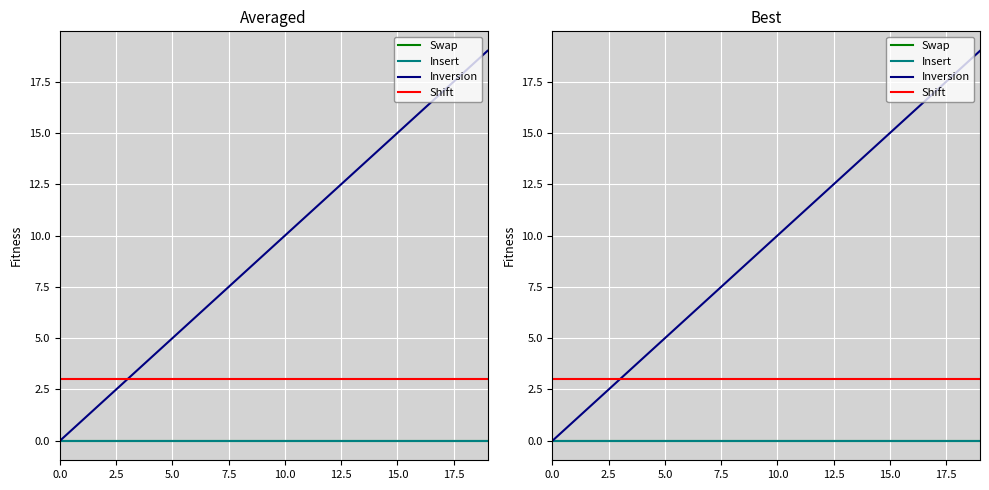

Reading left to right, what are all the values shown in this chart?

Swap: 0	0	0	0	0	0	0	0	0	0	0	0	0	0	0	0	0	0	0	0
Insert: 0	0	0	0	0	0	0	0	0	0	0	0	0	0	0	0	0	0	0	0
Inversion: 0	1	2	3	4	5	6	7	8	9	10	11	12	13	14	15	16	17	18	19
Shift: 3	3	3	3	3	3	3	3	3	3	3	3	3	3	3	3	3	3	3	3